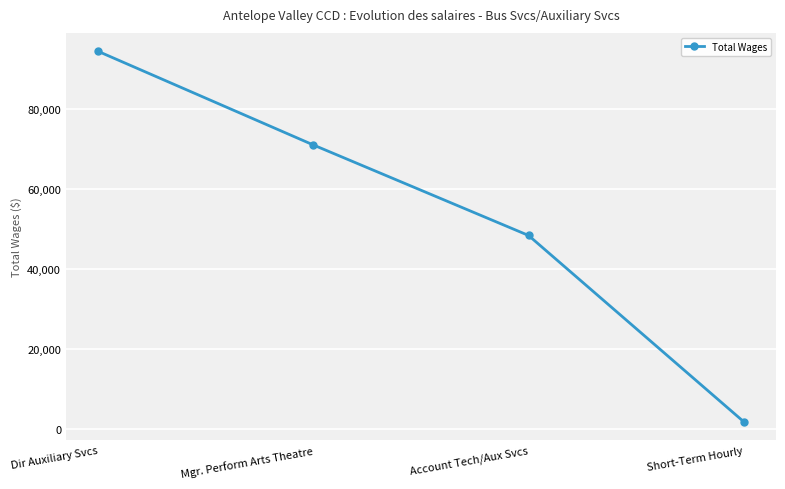

How many values are below 71036?

2